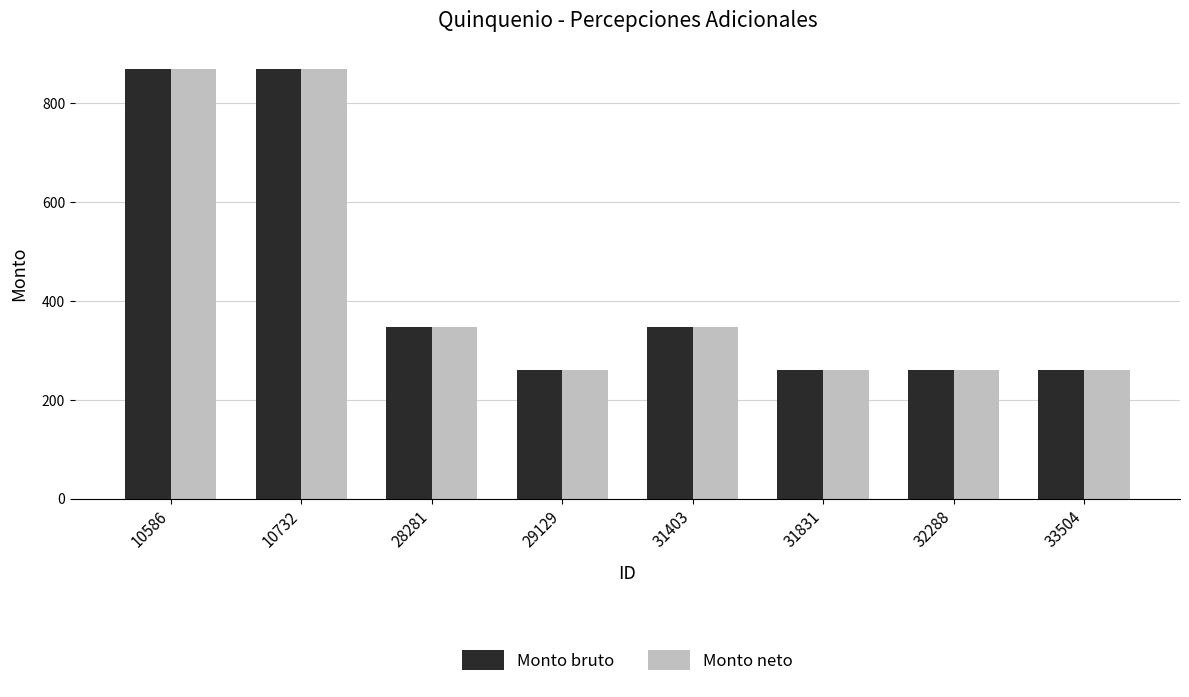

What is the maximum value shown in the chart?

869.3